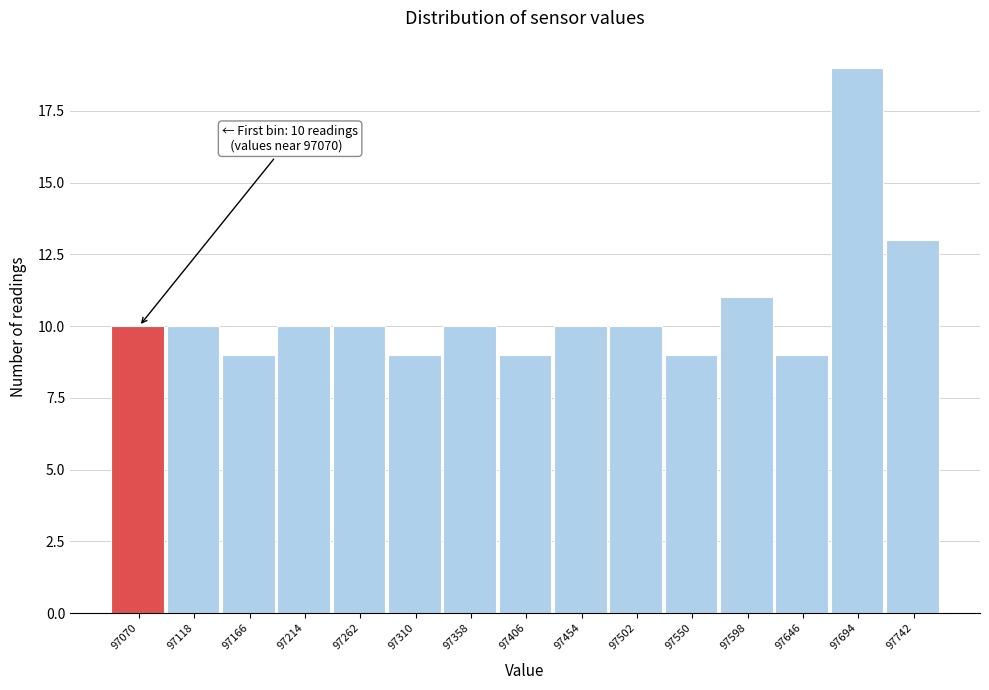

Reading right to left, extract all data points from this chart.

13	19	9	11	9	10	10	9	10	9	10	10	9	10	10